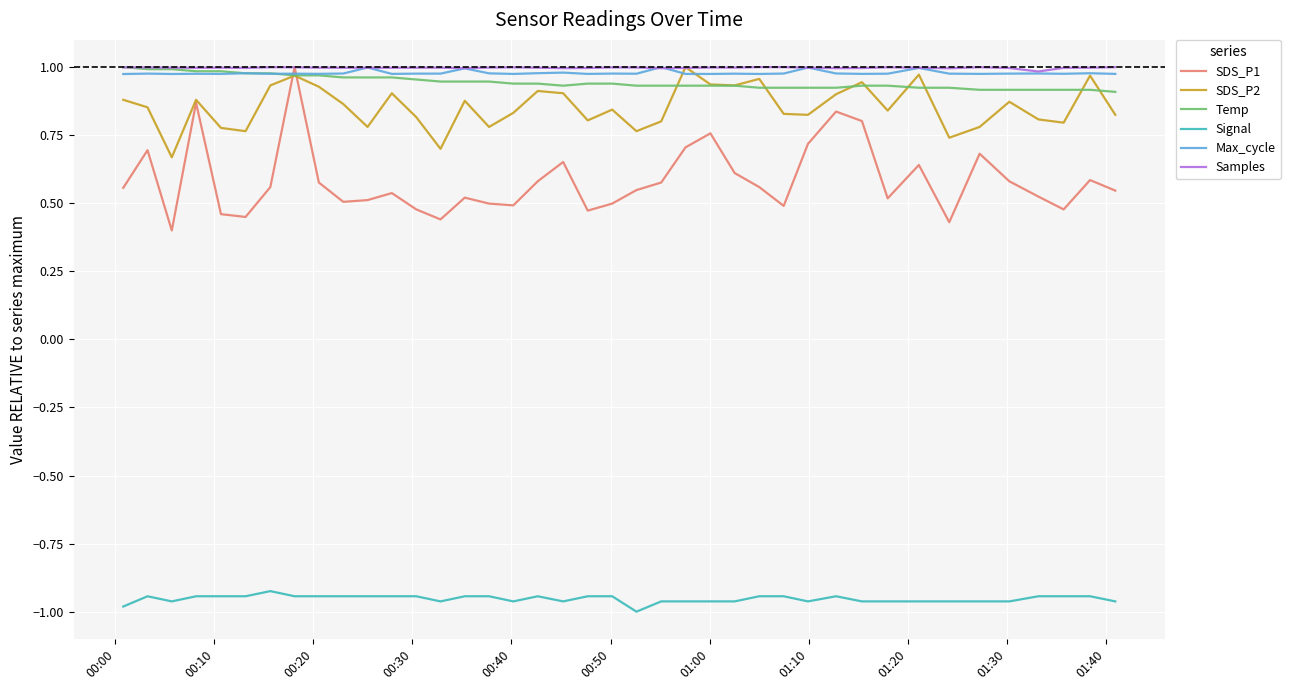

True or false: Samples and Signal intersect in this chart.

False